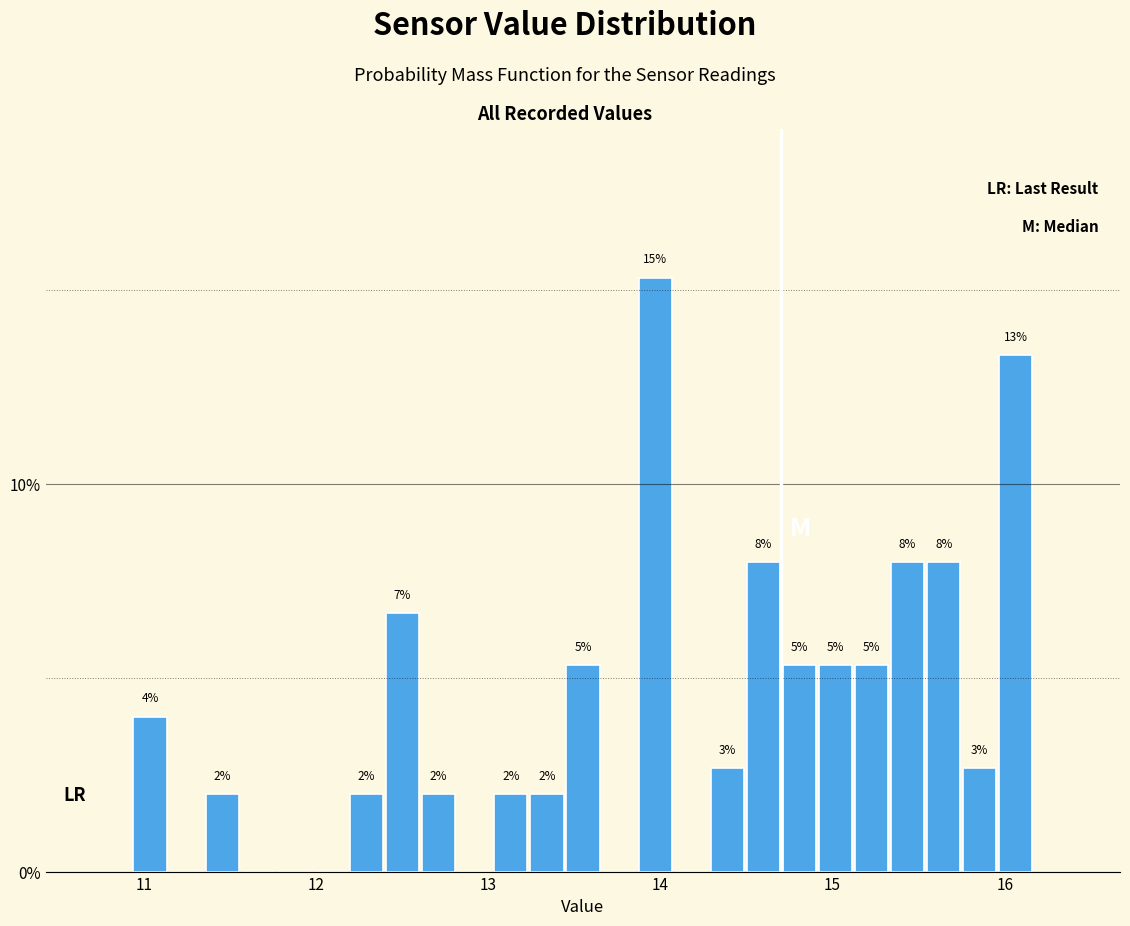

Around what value on the x-axis is the tallest bar? Give the approximate position of its centre, as read against the axis.

14.0